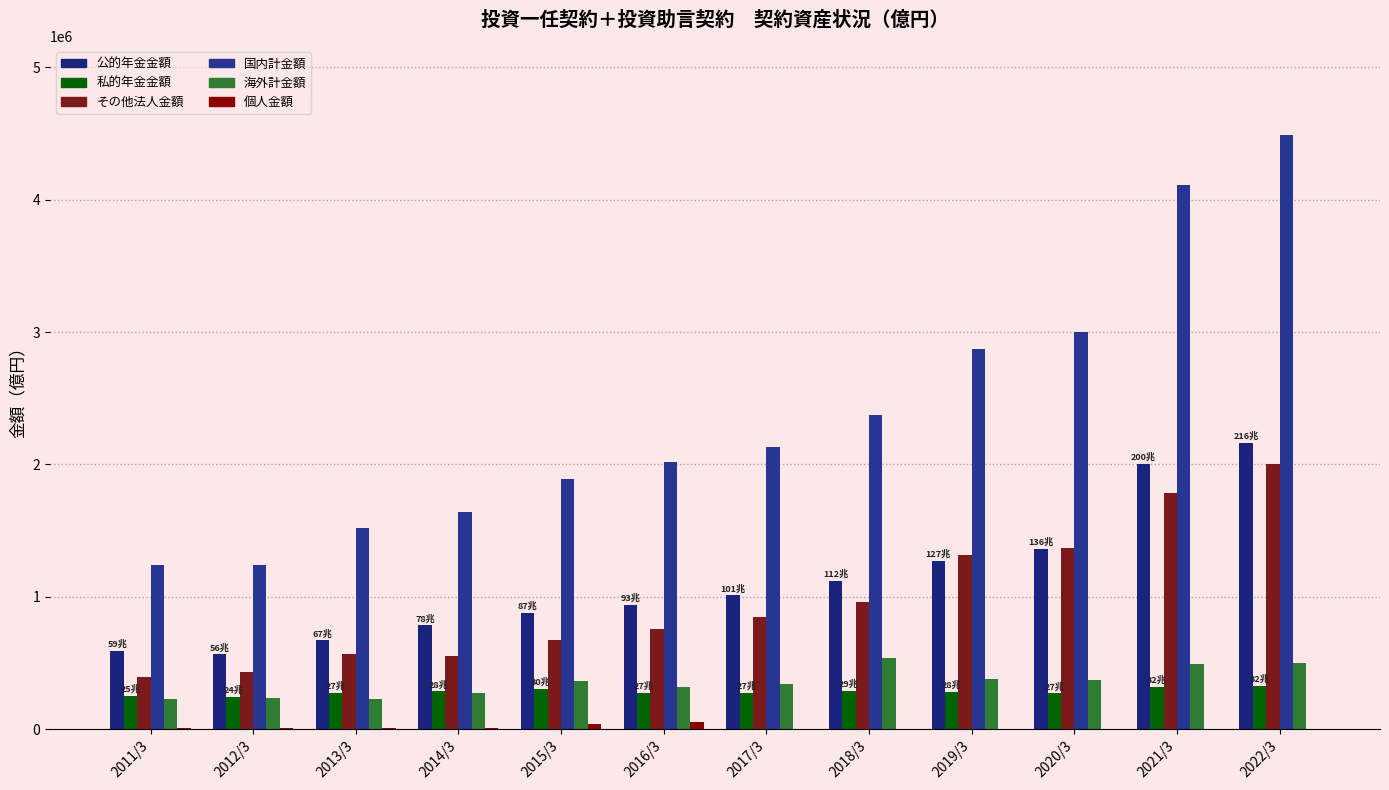

What is the sum of all 海外計金額 values?

4267789.7